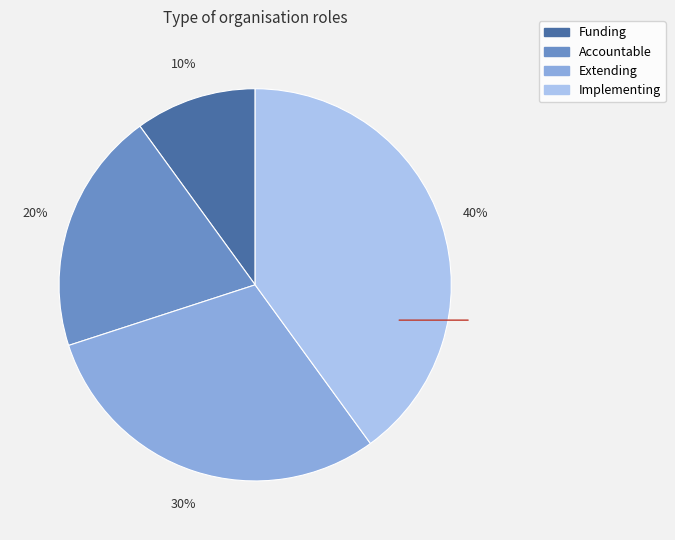

Which slice is the largest?

Implementing